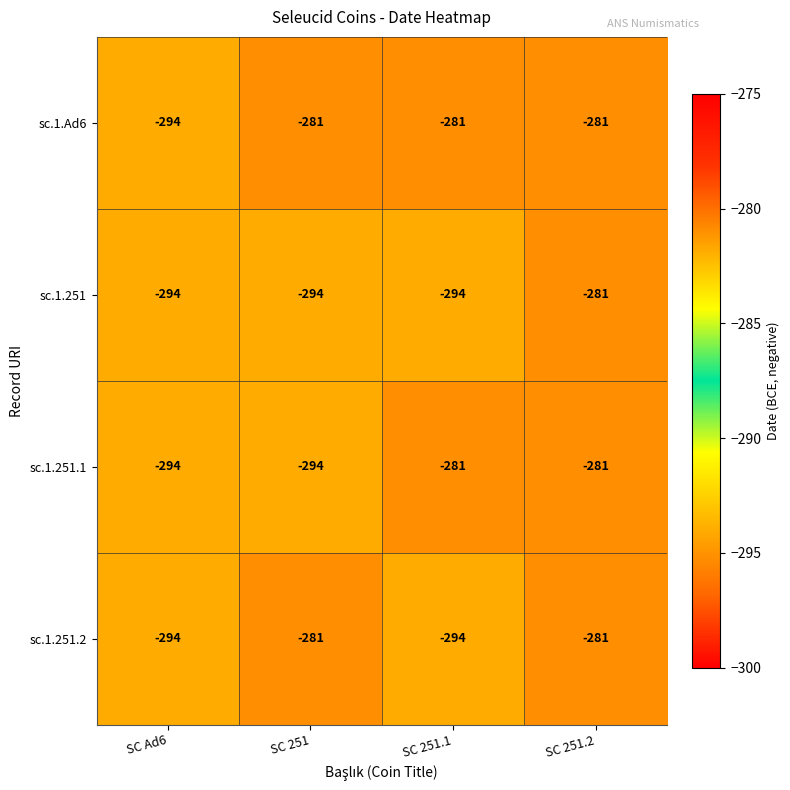

What is the smallest value displayed?

-294